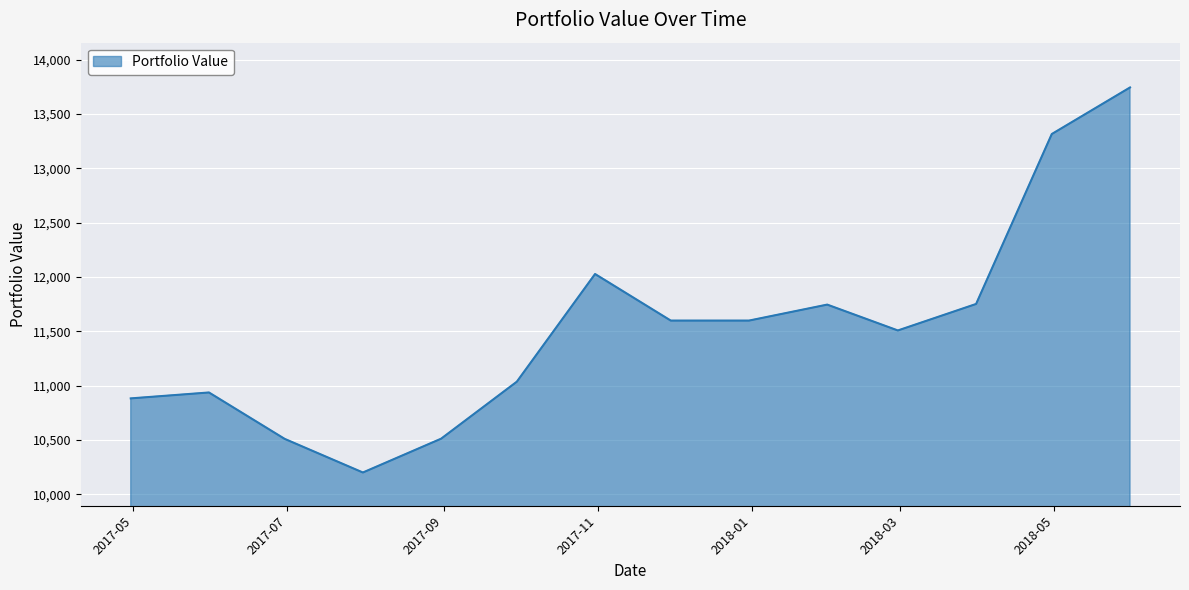

What is the minimum value shown in the chart?

10199.2